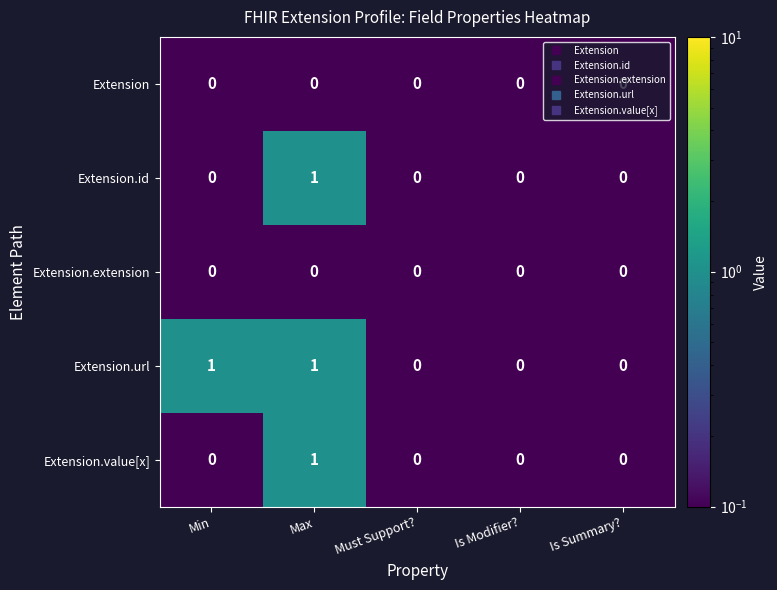

The value of Extension.id at Is Modifier? is 0. True or false?

True